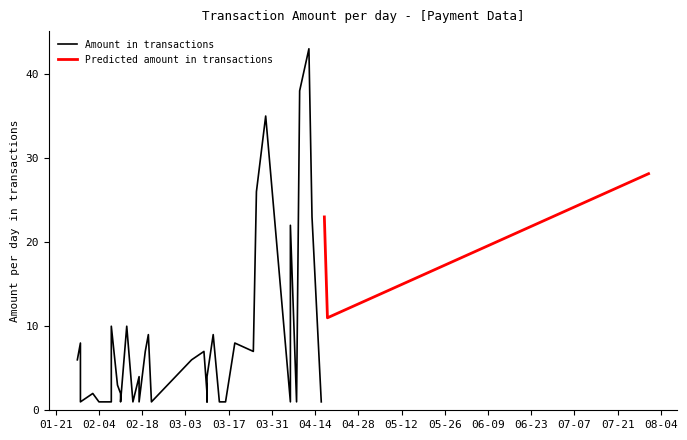

Which series has the widest spread of values?

Amount